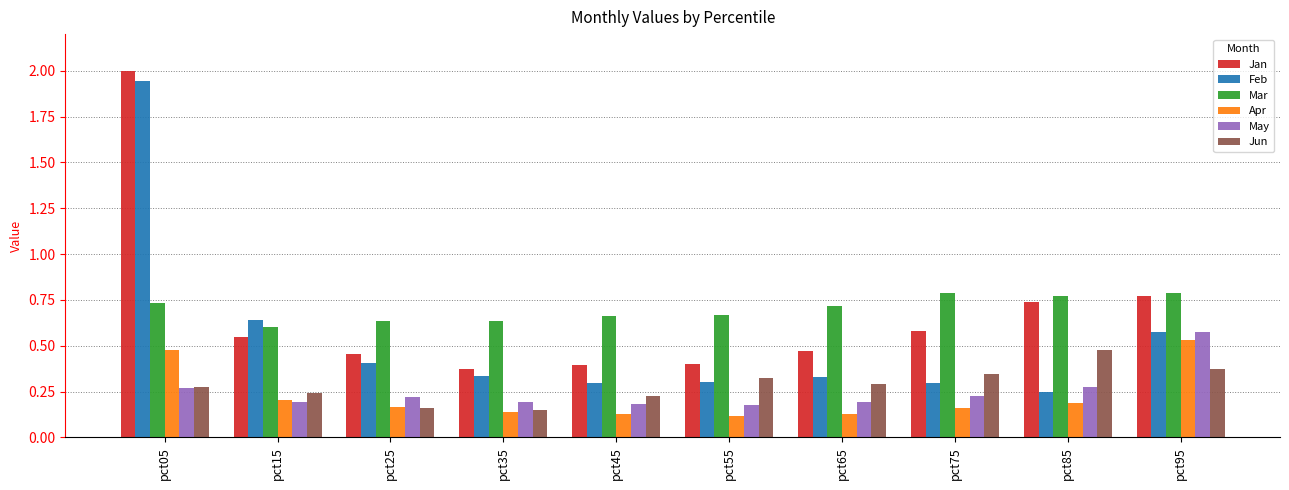

What is the sum of the Feb values at pct35 and pct05?

2.3